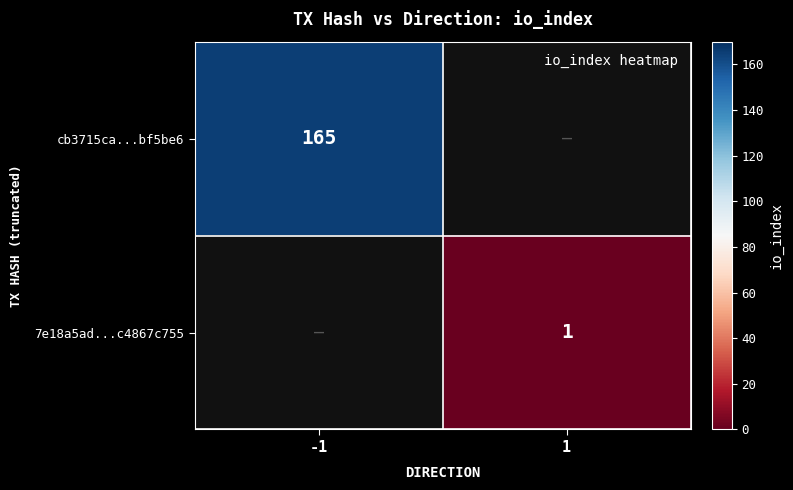

List the series in order of their overall mean, highest first.

cb3715ca...bf5be6, 7e18a5ad...c4867c755